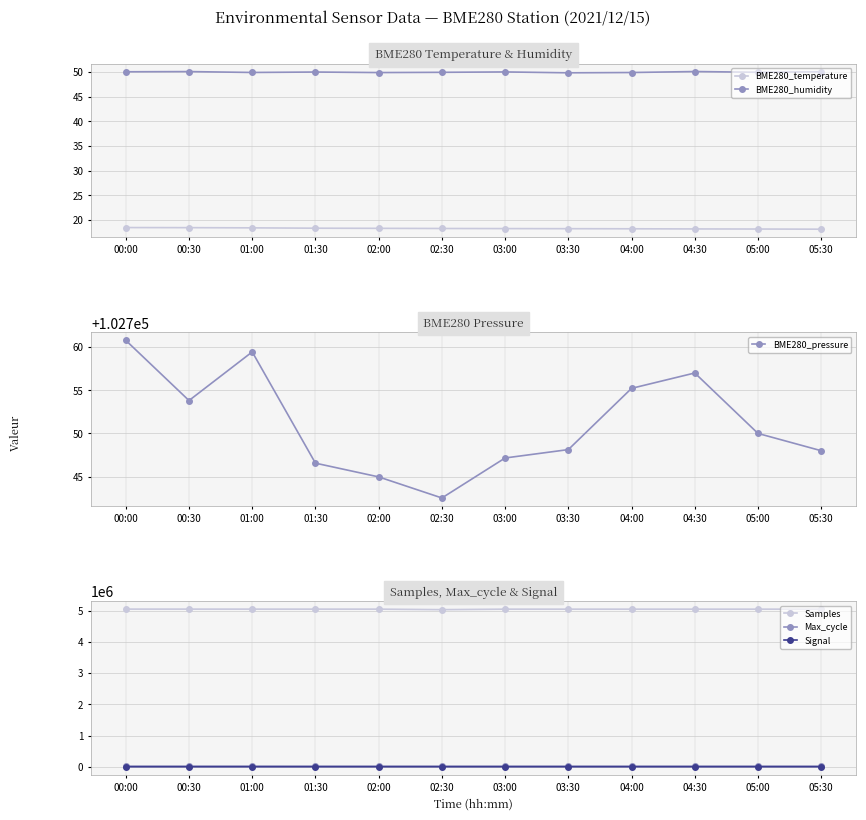

Reading right to left, extract all data points from this chart.

BME280_temperature: 05:30=18.1	05:00=18.1	04:30=18.1	04:00=18.2	03:30=18.2	03:00=18.2	02:30=18.2	02:00=18.3	01:30=18.3	01:00=18.4	00:30=18.4	00:00=18.4
BME280_humidity: 05:30=50.0	05:00=50.0	04:30=50.1	04:00=49.9	03:30=49.8	03:00=50.0	02:30=49.9	02:00=49.9	01:30=50.0	01:00=49.9	00:30=50.1	00:00=50.0
BME280_pressure: 05:30=102748.0	05:00=102750.0	04:30=102757.0	04:00=102755.2	03:30=102748.1	03:00=102747.2	02:30=102742.5	02:00=102745.0	01:30=102746.6	01:00=102759.4	00:30=102753.8	00:00=102760.8
Samples: 05:30=5043100.0	05:00=5043200.0	04:30=5043000.0	04:00=5042993.0	03:30=5043375.0	03:00=5043108.0	02:30=5027500.0	02:00=5043572.0	01:30=5043733.0	01:00=5044127.0	00:30=5044233.0	00:00=5044439.0
Max_cycle: 05:30=19924.0	05:00=19913.0	04:30=19920.0	04:00=19945.0	03:30=19917.0	03:00=19917.0	02:30=19913.0	02:00=19917.0	01:30=19913.0	01:00=20419.0	00:30=19921.0	00:00=19924.0
Signal: 05:30=-47.0	05:00=-49.0	04:30=-50.0	04:00=-48.0	03:30=-51.0	03:00=-49.0	02:30=-48.0	02:00=-49.0	01:30=-51.0	01:00=-47.0	00:30=-51.0	00:00=-47.0